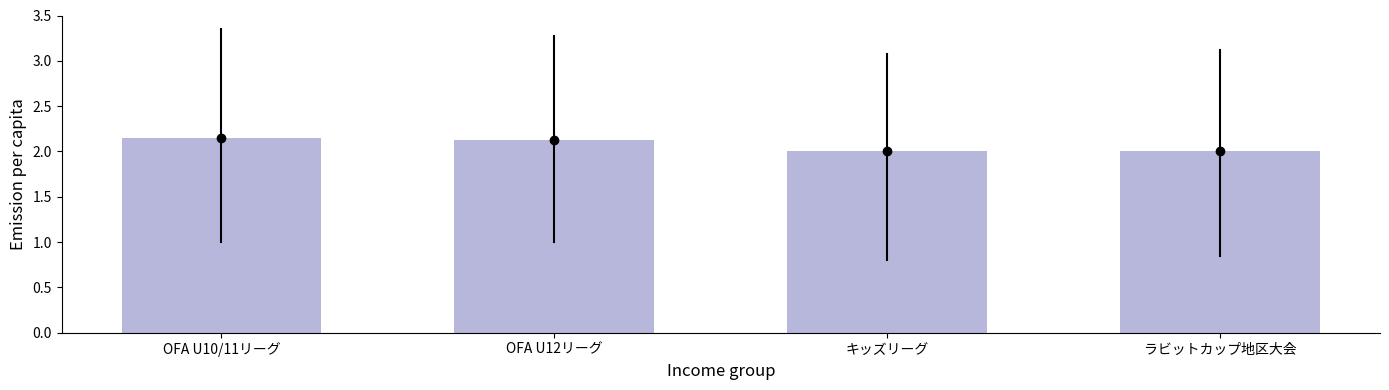

What value does the data have at キッズリーグ?

2.0